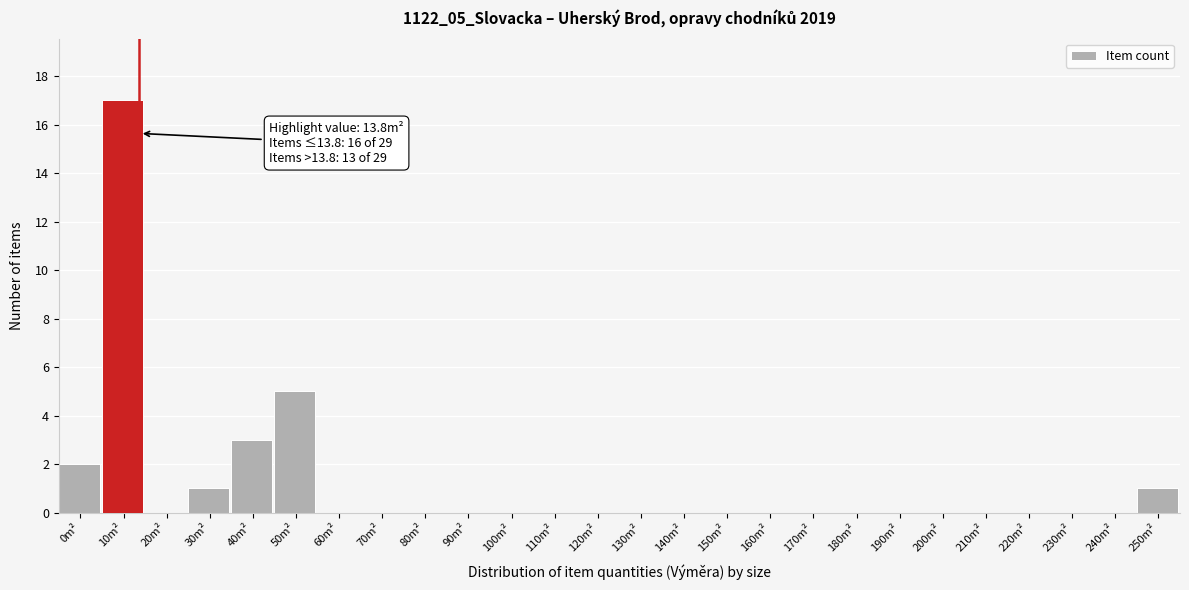

Reading left to right, extract all data points from this chart.

0m²=2	10m²=17	20m²=0	30m²=1	40m²=3	50m²=5	60m²=0	70m²=0	80m²=0	90m²=0	100m²=0	110m²=0	120m²=0	130m²=0	140m²=0	150m²=0	160m²=0	170m²=0	180m²=0	190m²=0	200m²=0	210m²=0	220m²=0	230m²=0	240m²=0	250m²=1